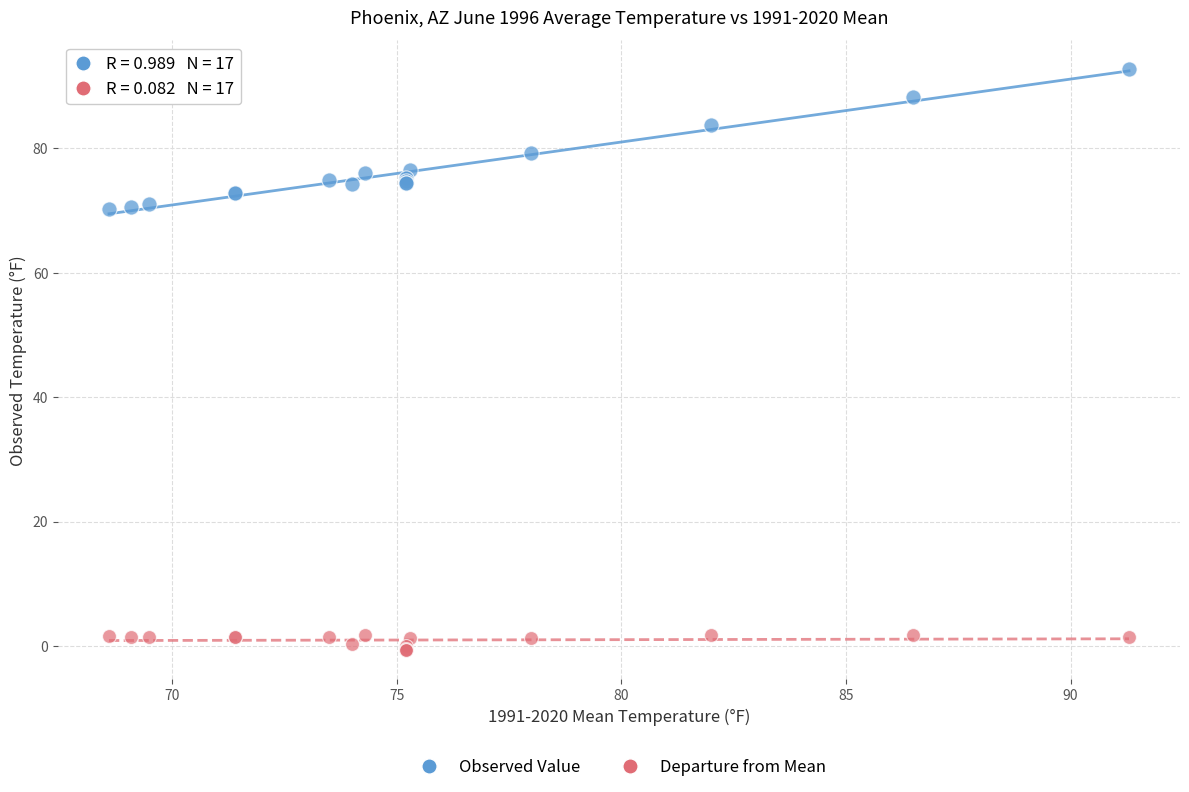

Which series has the widest spread of Y values?

Observed Value